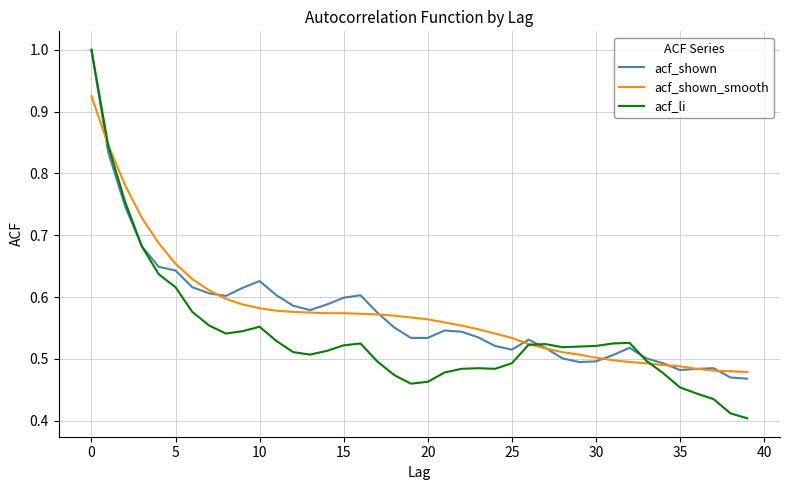

Which series has the widest spread of values?

acf_li